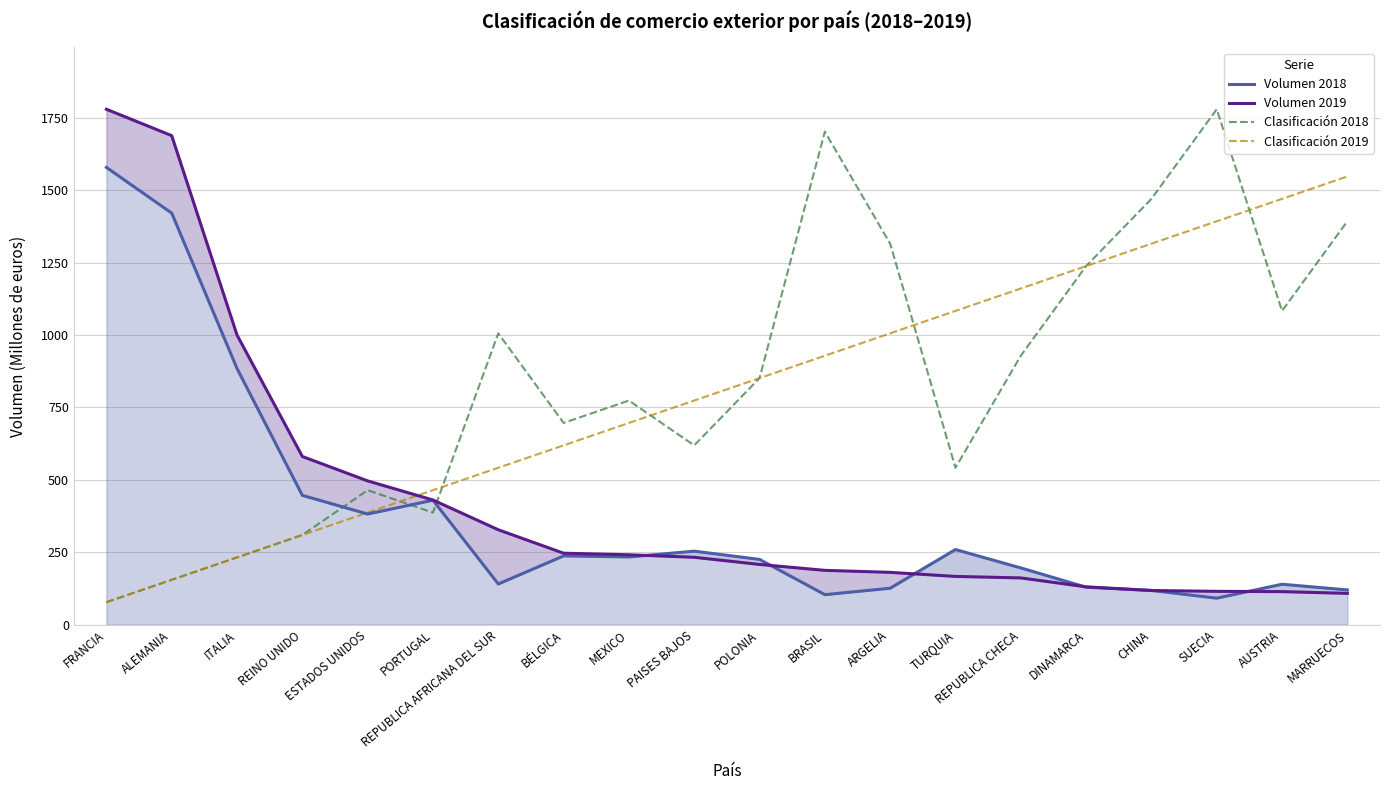

The Volumen 2019 series shows 207.8 at POLONIA. True or false?

True